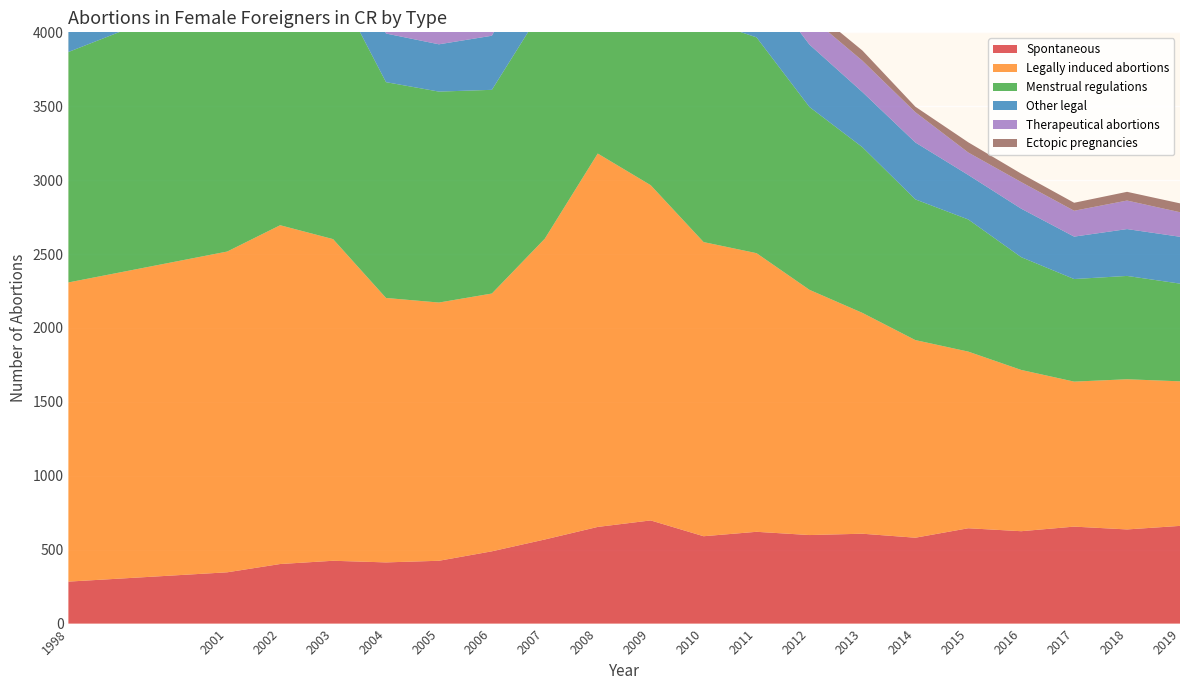

Reading left to right, extract all data points from this chart.

Spontaneous: 284	347	403	425	414	425	489	569	654	698	591	621	599	608	581	645	625	656	637	661
Legally induced abortions: 2024	2170	2292	2176	1789	1747	1744	2035	2526	2268	1990	1885	1659	1494	1337	1195	1091	981	1016	978
Menstrual regulations: 1559	1770	1825	1750	1460	1427	1378	1578	1958	1732	1504	1460	1237	1121	952	894	763	694	699	661
Other legal: 465	400	467	426	329	320	366	457	568	536	486	425	422	373	385	301	328	287	317	317
Therapeutical abortions: 154	142	177	171	118	127	156	174	209	186	174	195	193	212	205	152	180	175	193	166
Ectopic pregnancies: 48	59	55	55	51	66	52	54	72	54	78	65	61	69	37	69	57	54	59	60